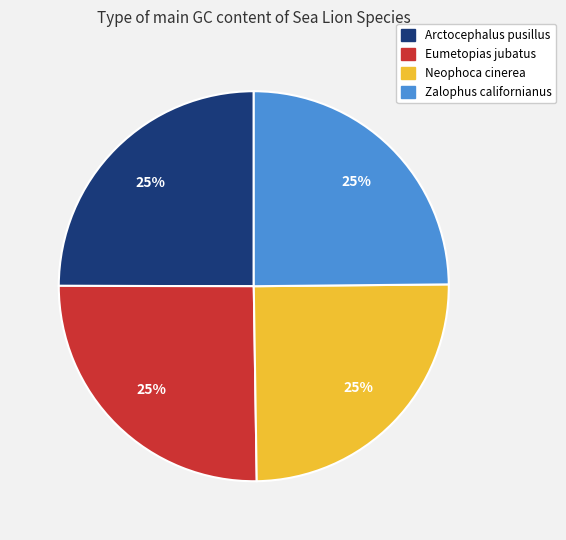

To the nearest percent, what is the combined percentage of Arctocephalus pusillus and Zalophus californianus?

50%